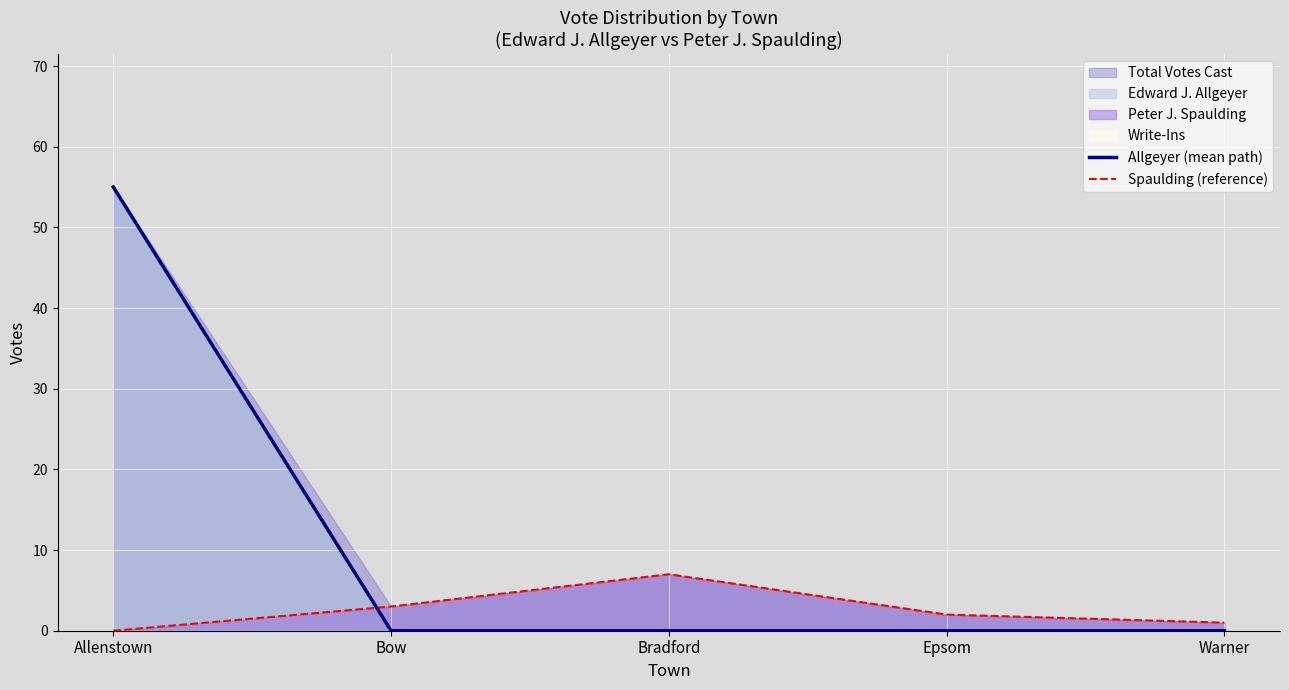

How many lines are shown in the chart?

2